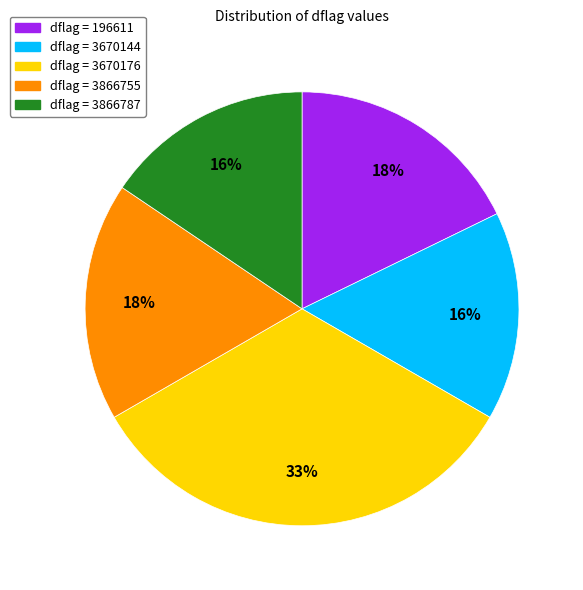

How many segments does this pie chart have?

5